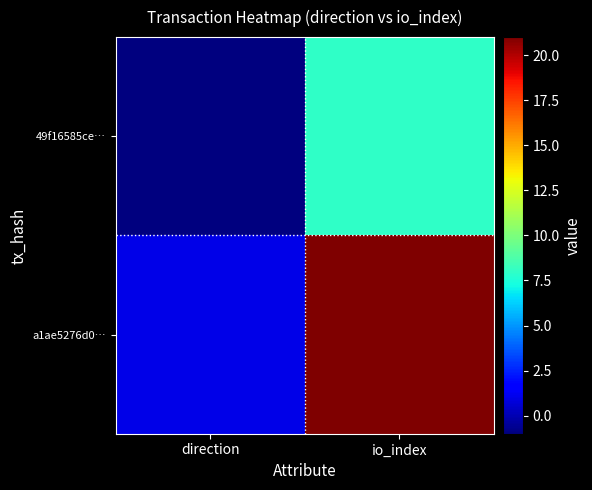

Which has a higher value, direction or io_index?

io_index